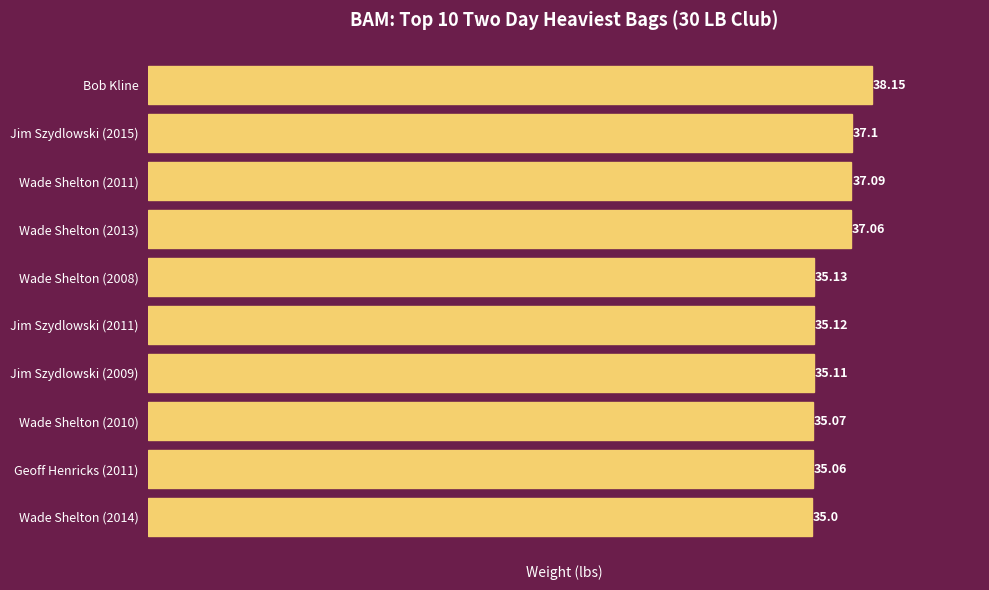

Does the chart contain any negative values?

No